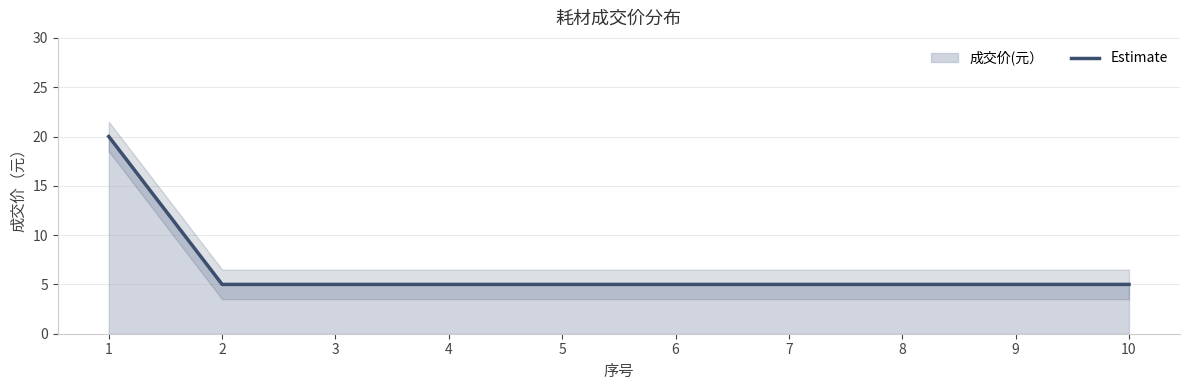

Reading left to right, extract all data points from this chart.

20	5	5	5	5	5	5	5	5	5